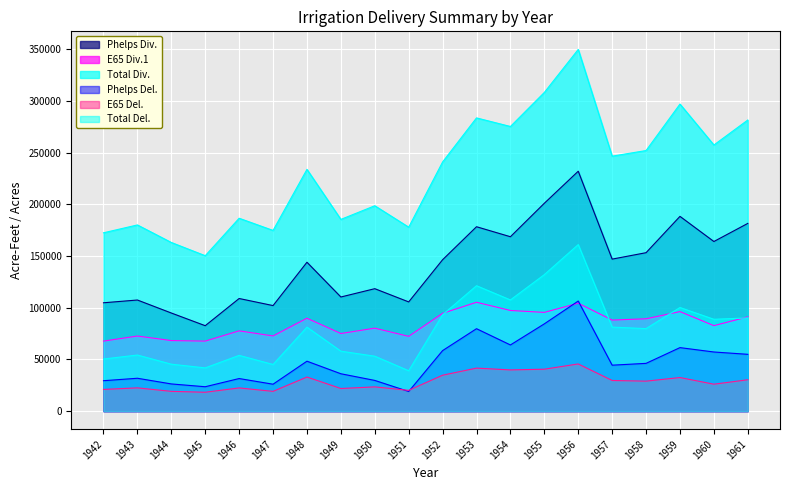

True or false: Total Div. and Total Del. cross at least once.

False